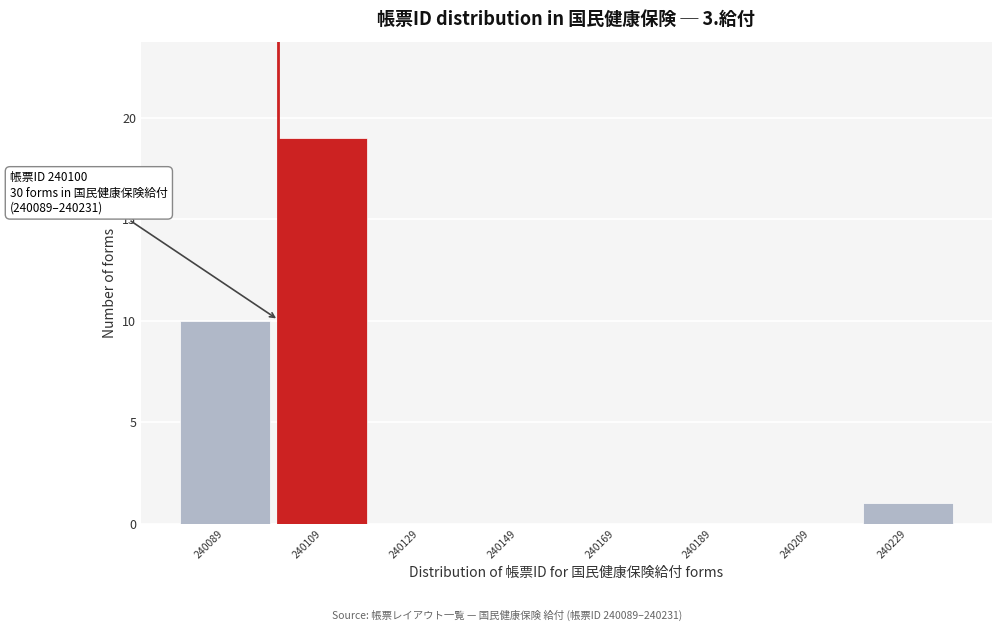

Which range on the x-axis has the tallest bar?

240099 to 240119